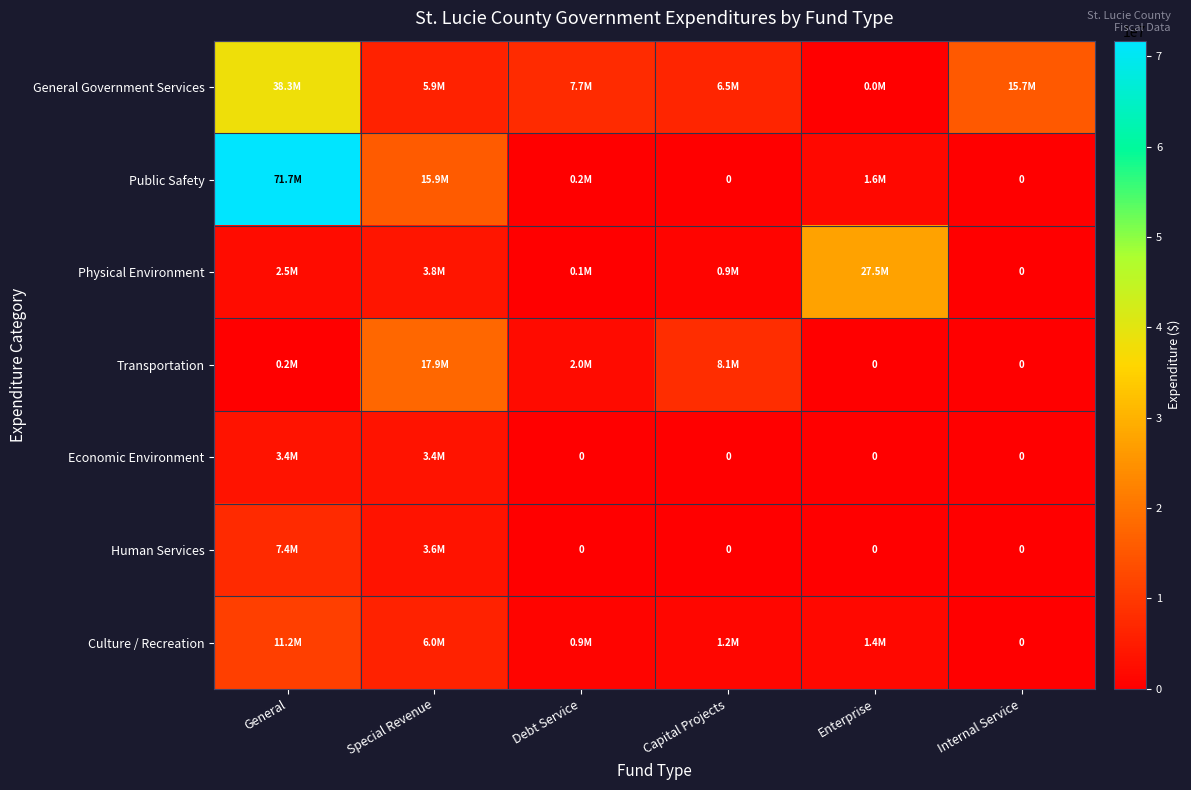

At which label does General Government Services reach its peak?

General